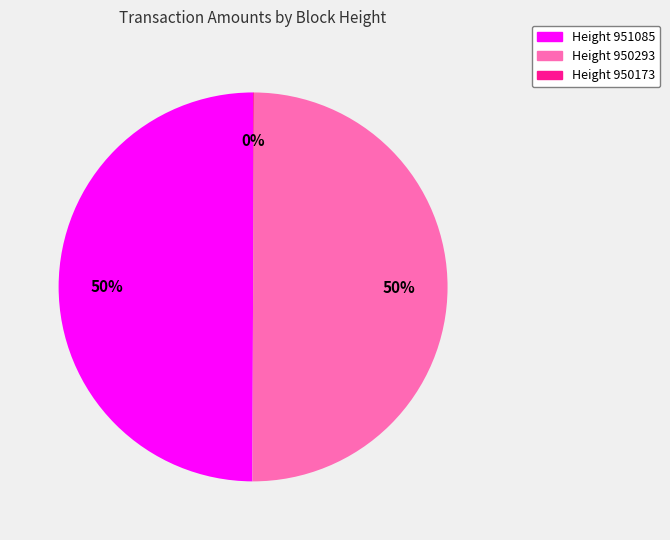

Is it true that Height 951085 is 37% of the pie?

False